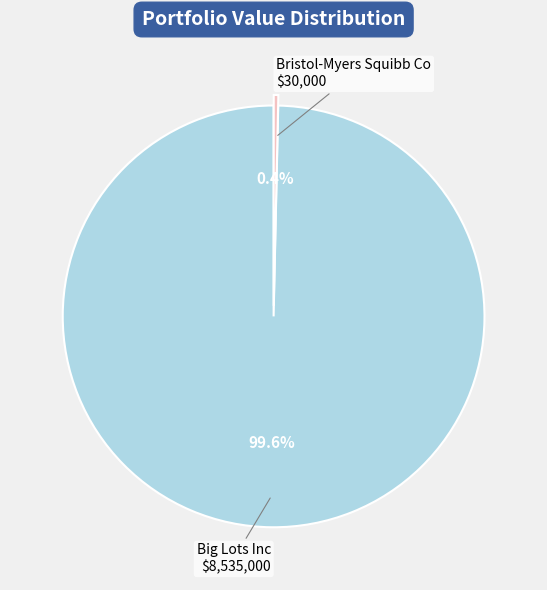

Is there a majority slice in this chart?

Yes